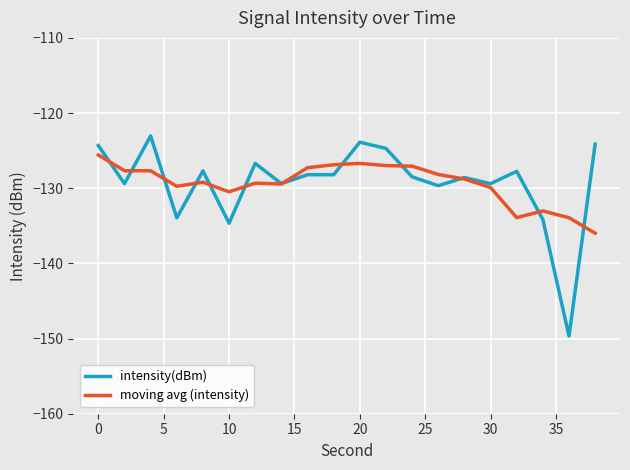

How many series are shown in this chart?

2